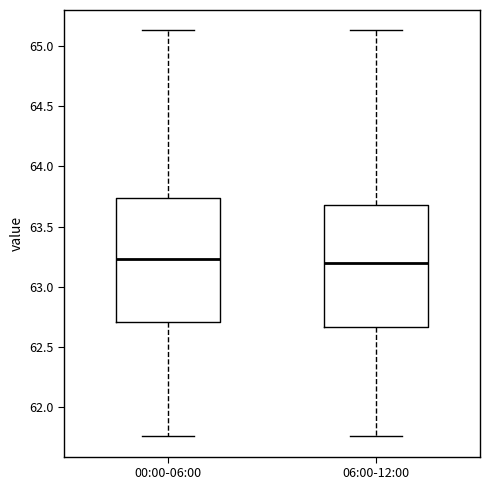

Where does the lower whisker of the box for 06:00-12:00 end on the y-axis? The values are not printed on the chart, so give them approximately, as read against the axis.

61.75